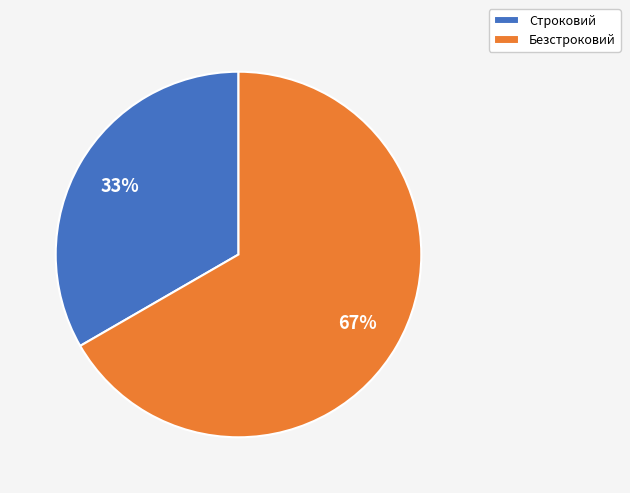

The Безстроковий slice represents 67% of the pie. True or false?

True